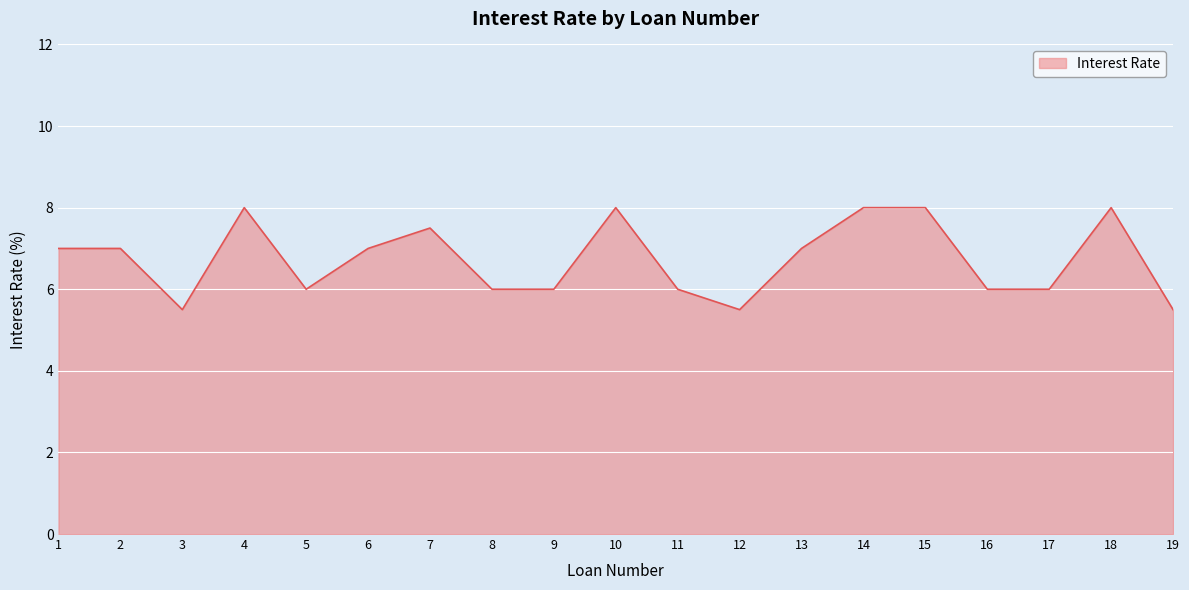

What is the change in value from 4 to 17?

-2.0